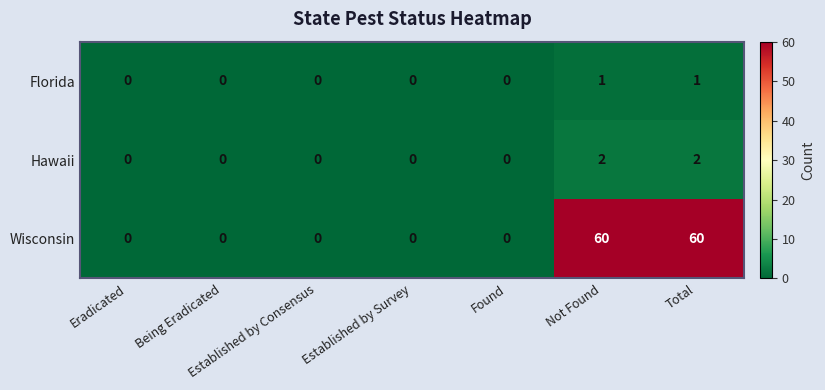

List the series in order of their peak value, highest first.

Wisconsin, Hawaii, Florida